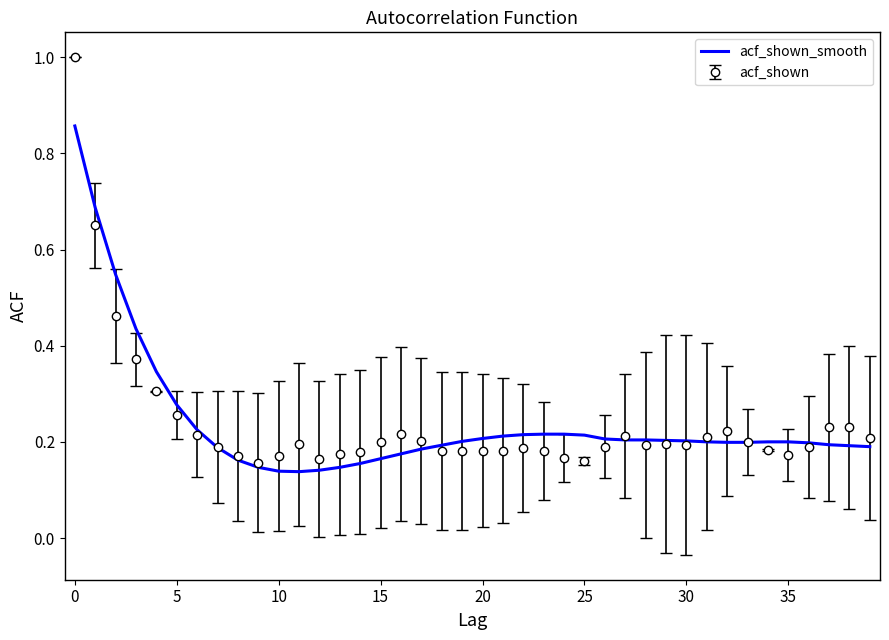

At which label is the value closest to 0?

11